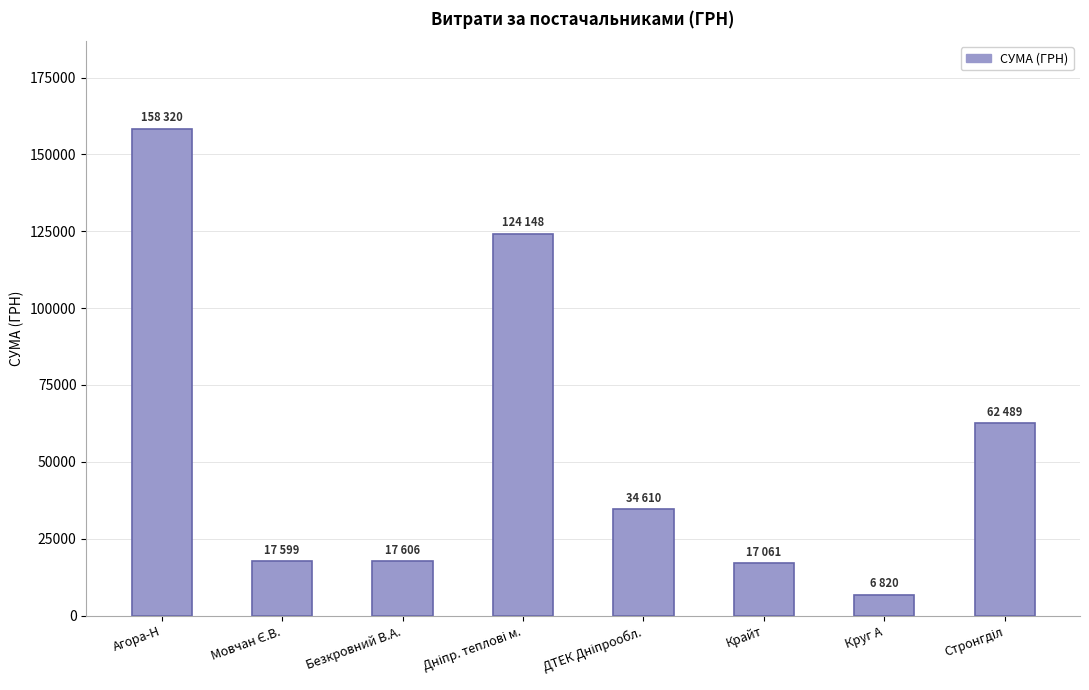

Is it true that the value at Агора-Н is 158319.9?

True